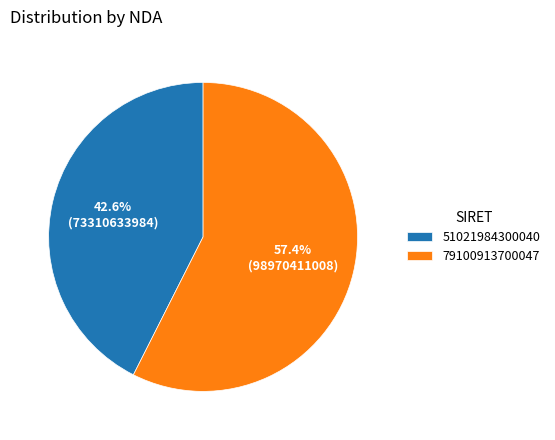

What percentage do 51021984300040 and 79100913700047 together represent?

100.0%